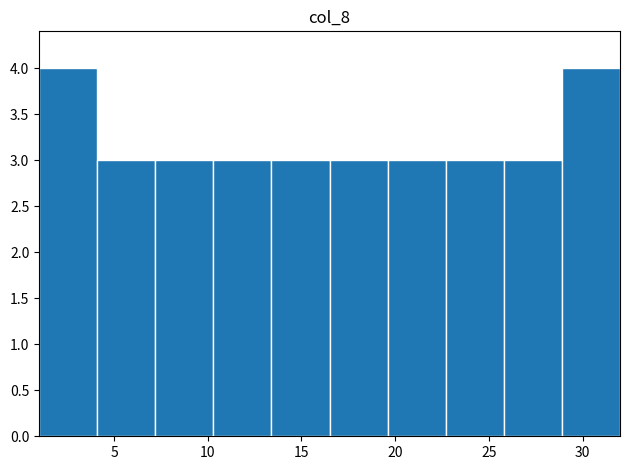

Reading left to right, transcribe this chart: for each bar, give the range it covers on the x-axis and its height. Neither the bar edges nor the heights are printed on the chart, so give them approximately, as read against the axes.

1.0 to 4.1: 4
4.1 to 7.2: 3
7.2 to 10.3: 3
10.3 to 13.4: 3
13.4 to 16.5: 3
16.5 to 19.6: 3
19.6 to 22.7: 3
22.7 to 25.8: 3
25.8 to 28.9: 3
28.9 to 32.0: 4